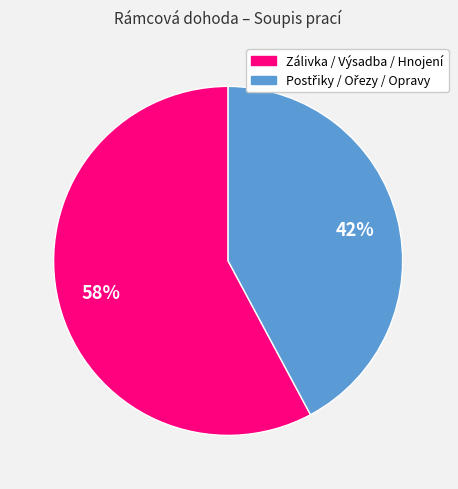

To the nearest percent, what is the average slice percentage?

50%